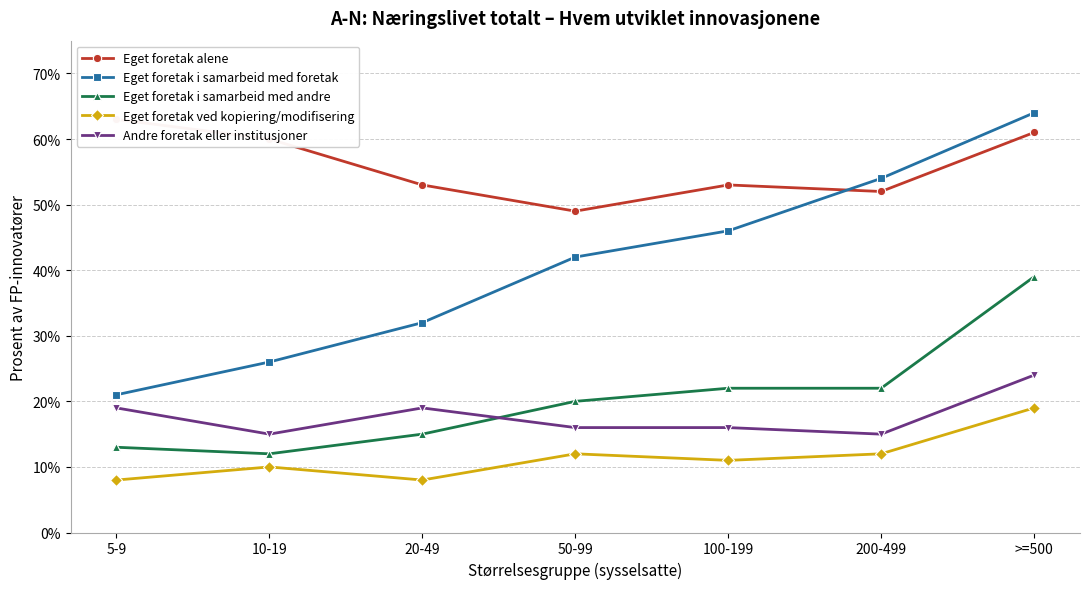

True or false: Eget foretak ved kopiering/modifisering and Eget foretak i samarbeid med foretak cross at least once.

False